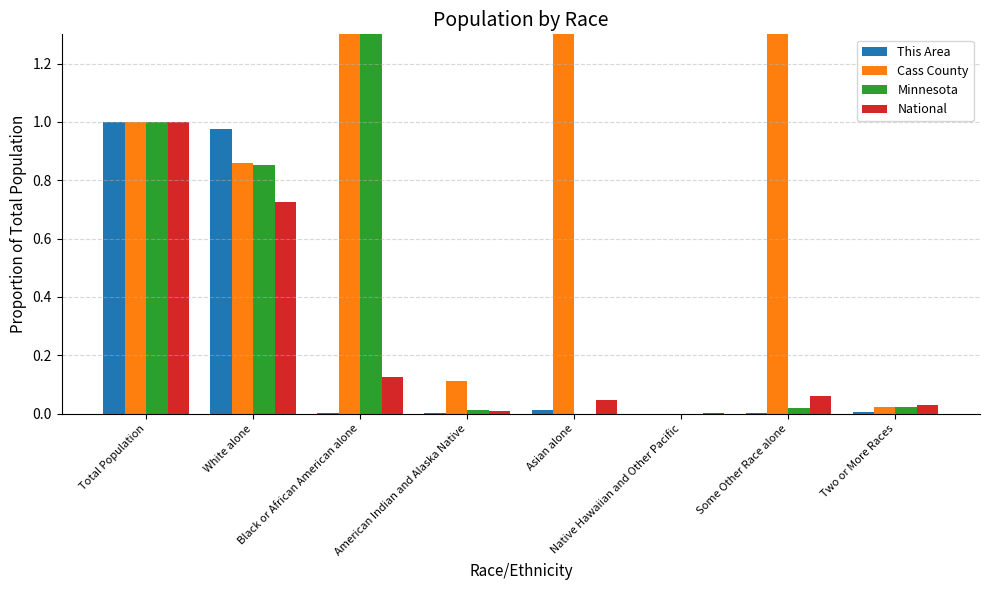

What are all the series names shown in the legend?

This Area, Cass County, Minnesota, National